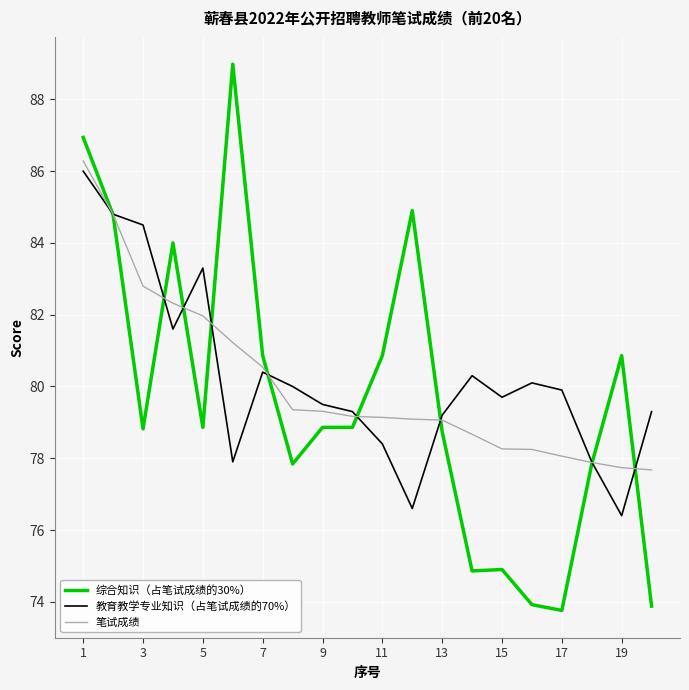

What is the maximum value for 笔试成绩?

86.3